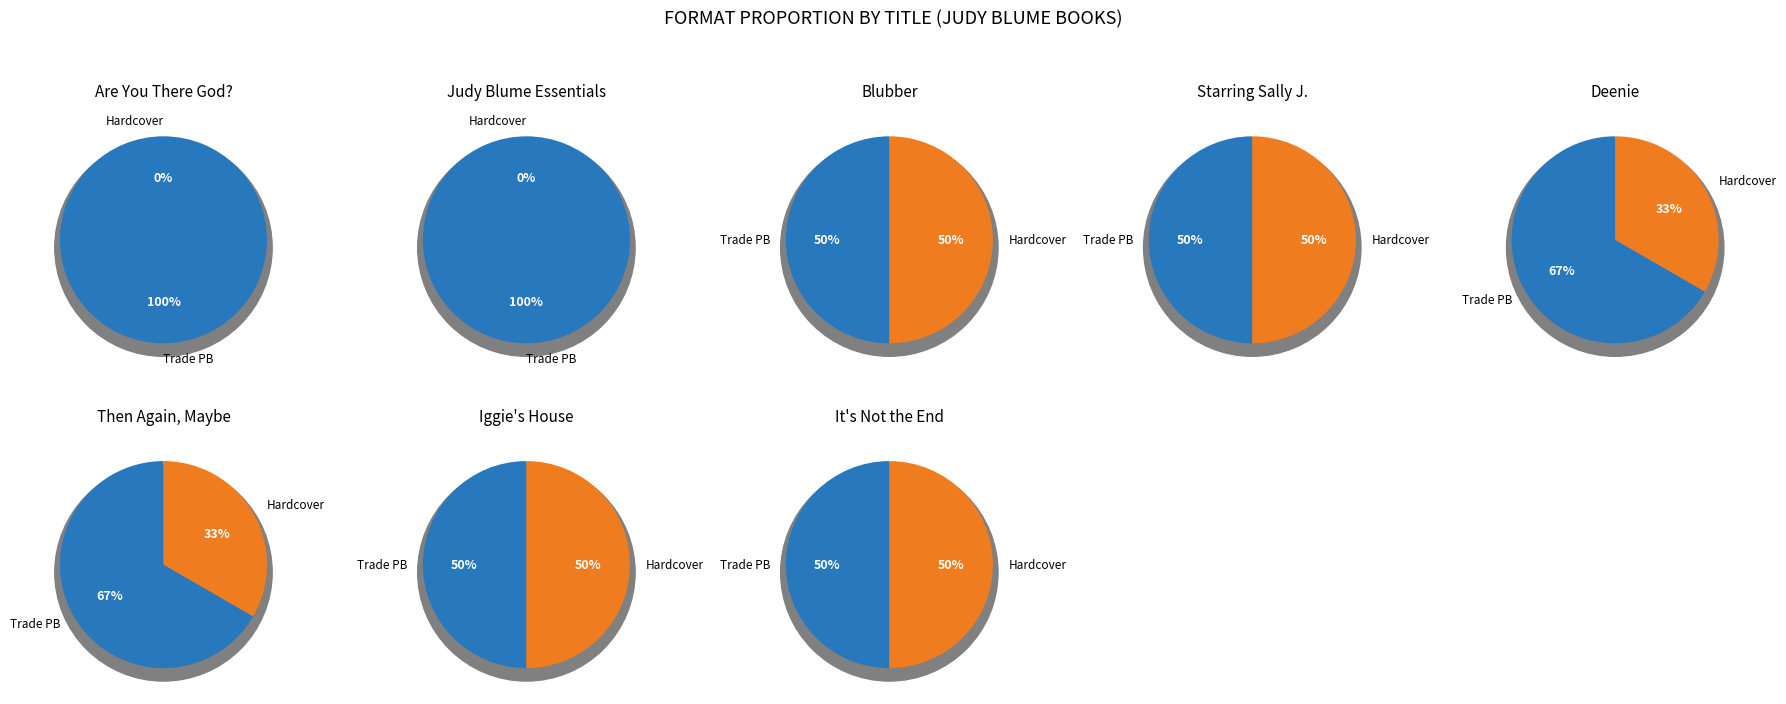

True or false: 3 accounts for 9% of the total.

False